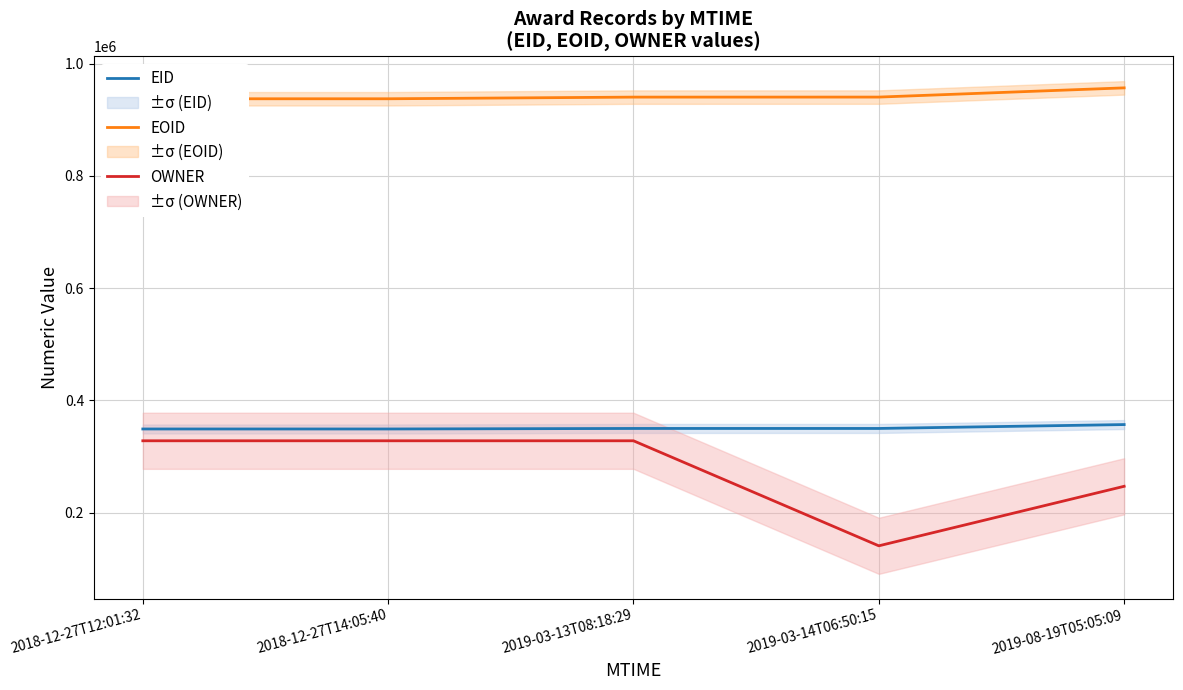

How many lines are shown in the chart?

3